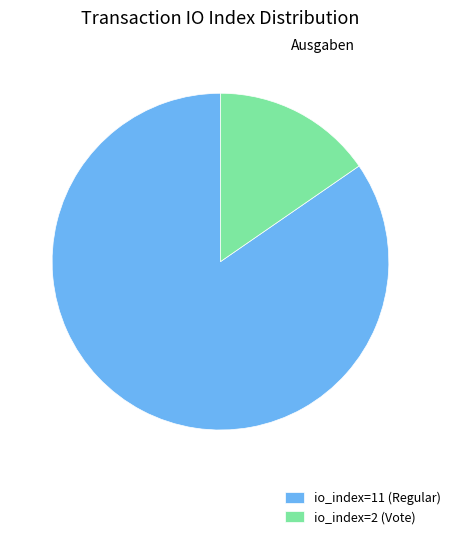

How many segments does this pie chart have?

2